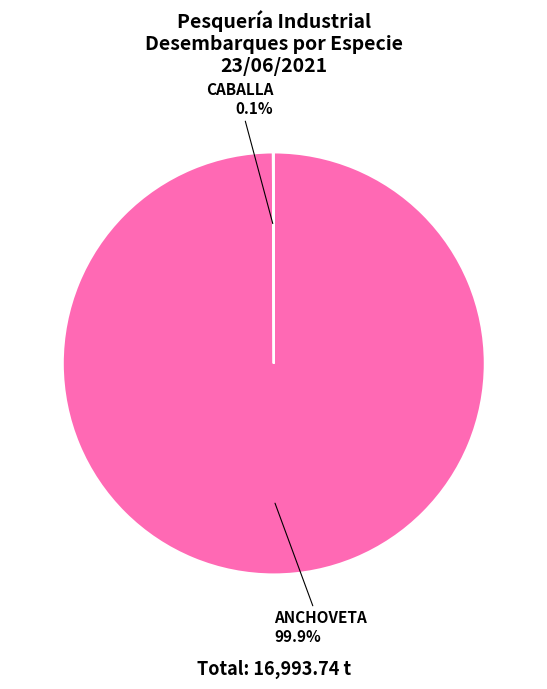

What percentage is NOT represented by ANCHOVETA?

0.1%